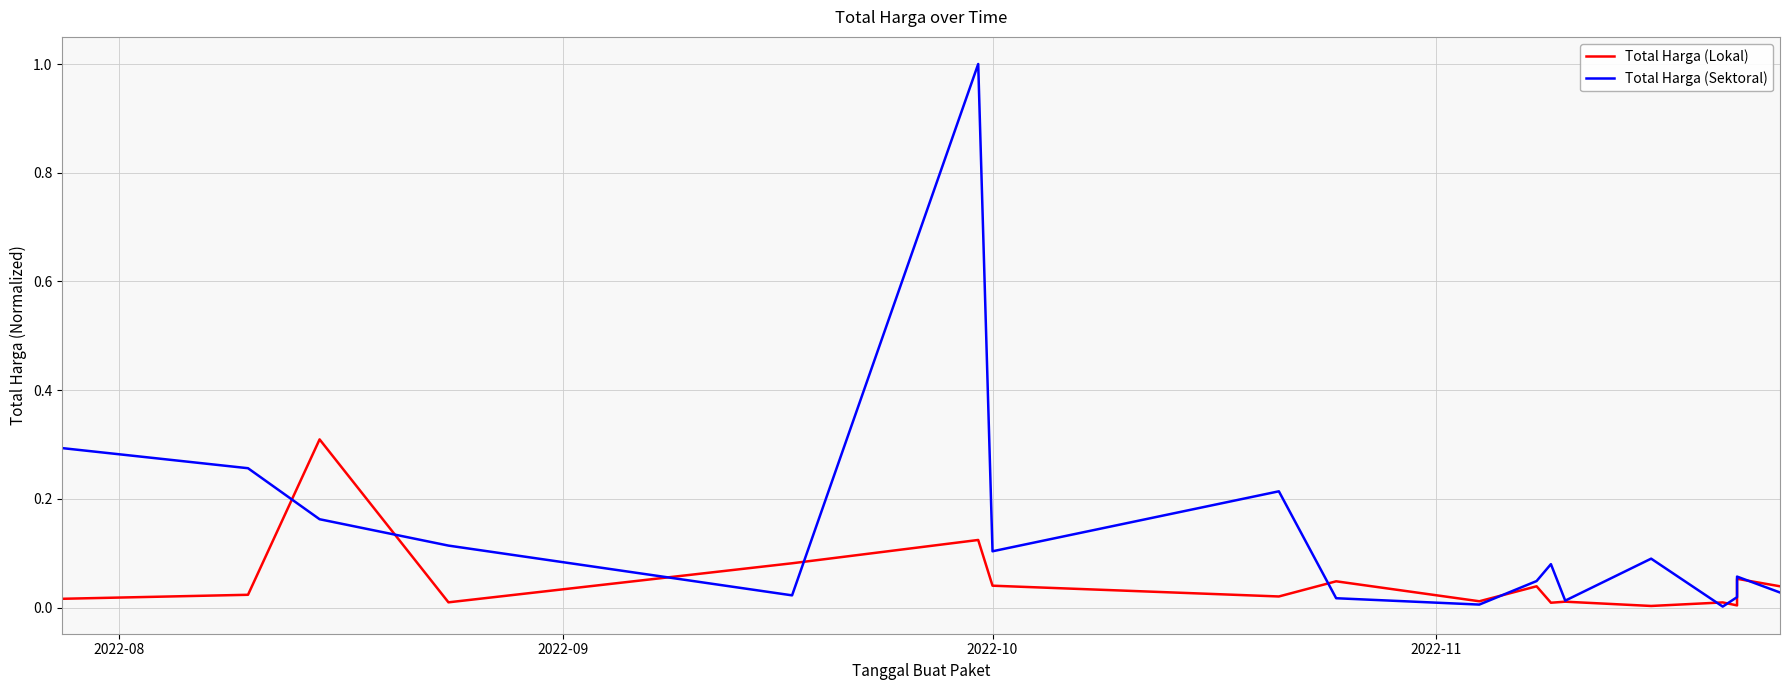

How many data points does each series have?

18